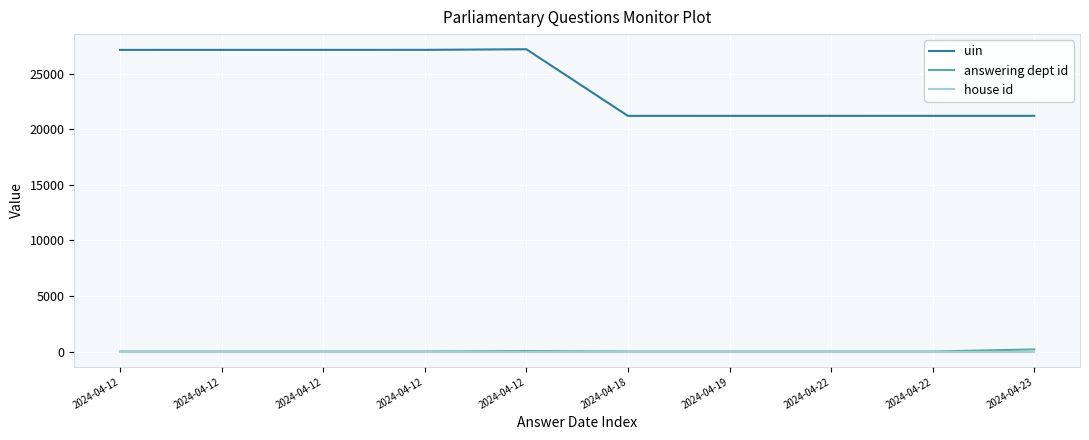

Does the chart display data point markers on the line(s)?

No